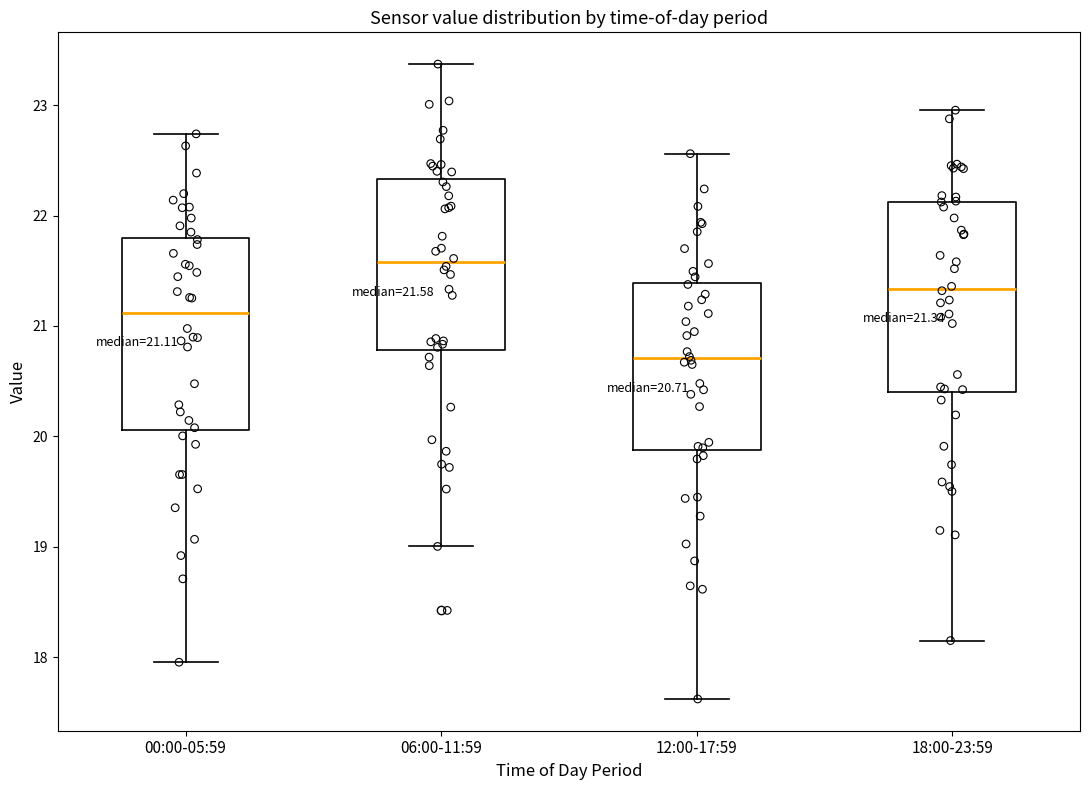

Which box has the highest median line?

06:00-11:59